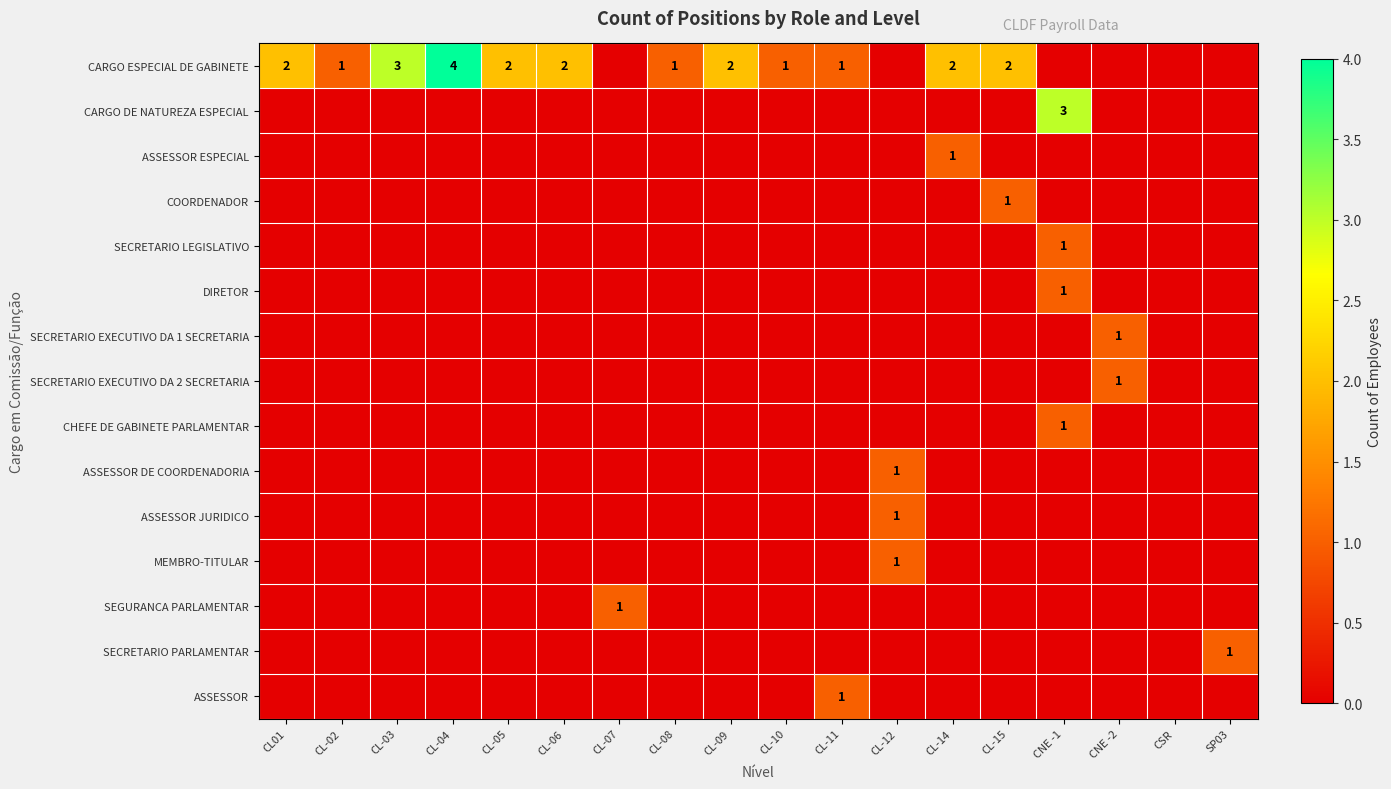

Where is SEGURANCA PARLAMENTAR nearest to the value 0?

CL01